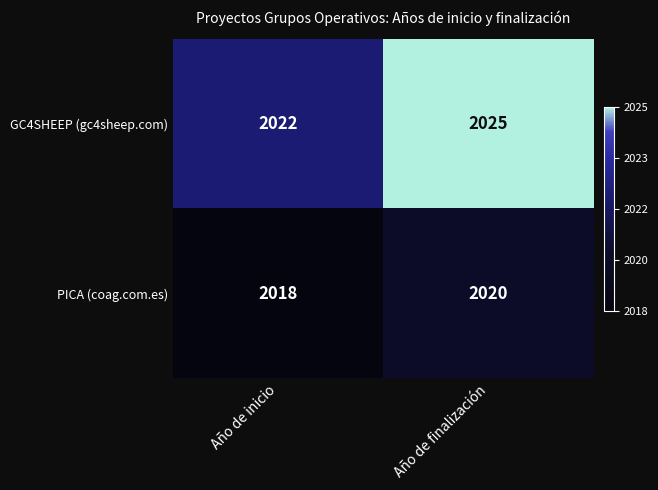

Rank the series by their average value, from lowest to highest.

PICA (coag.com.es), GC4SHEEP (gc4sheep.com)